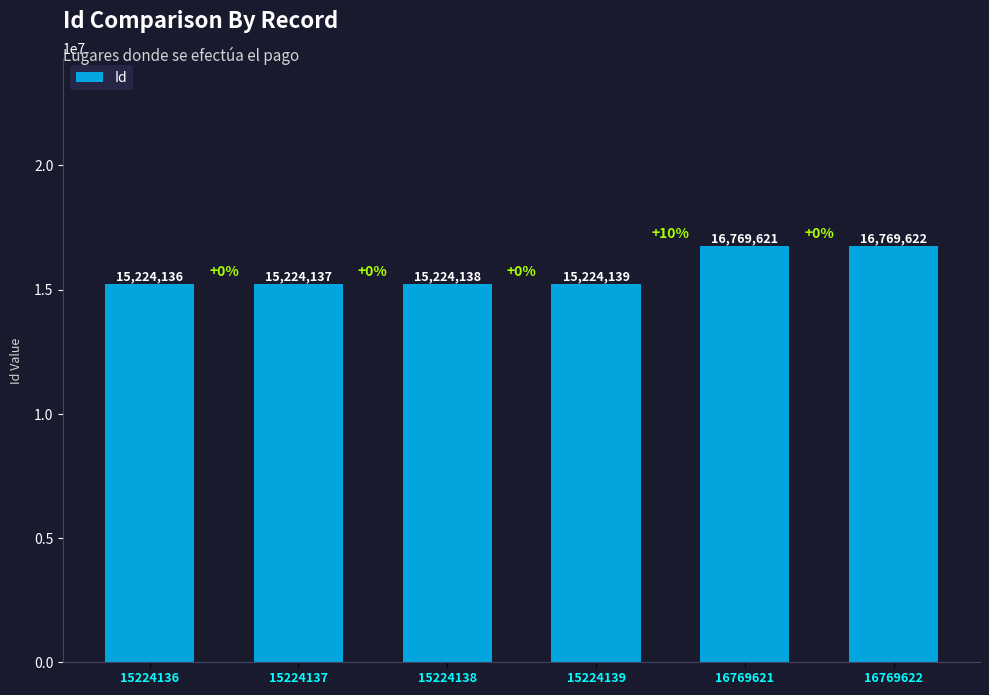

What is the average value?

15739299